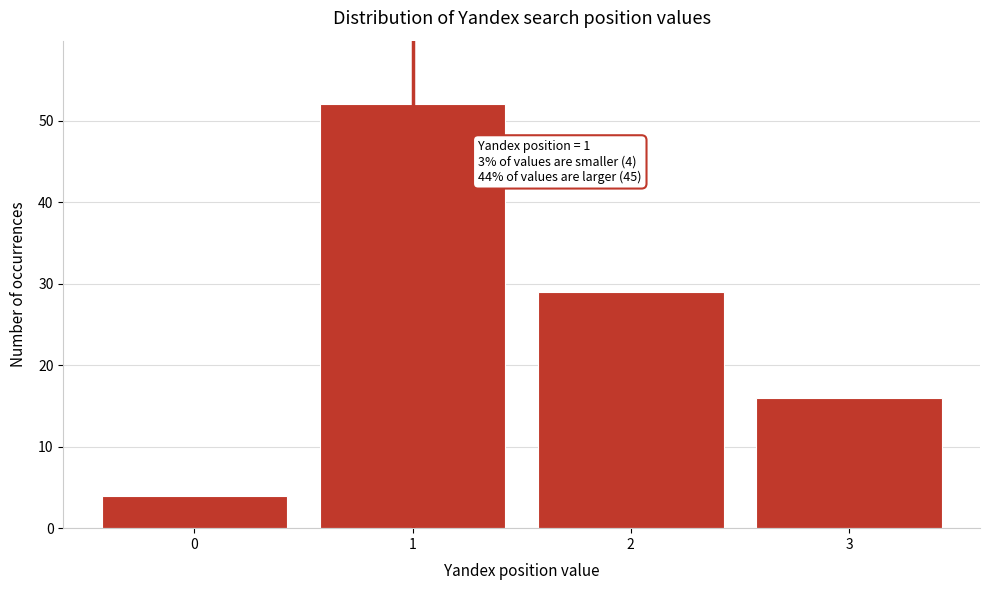

Reading left to right, extract all data points from this chart.

0=4	1=52	2=29	3=16